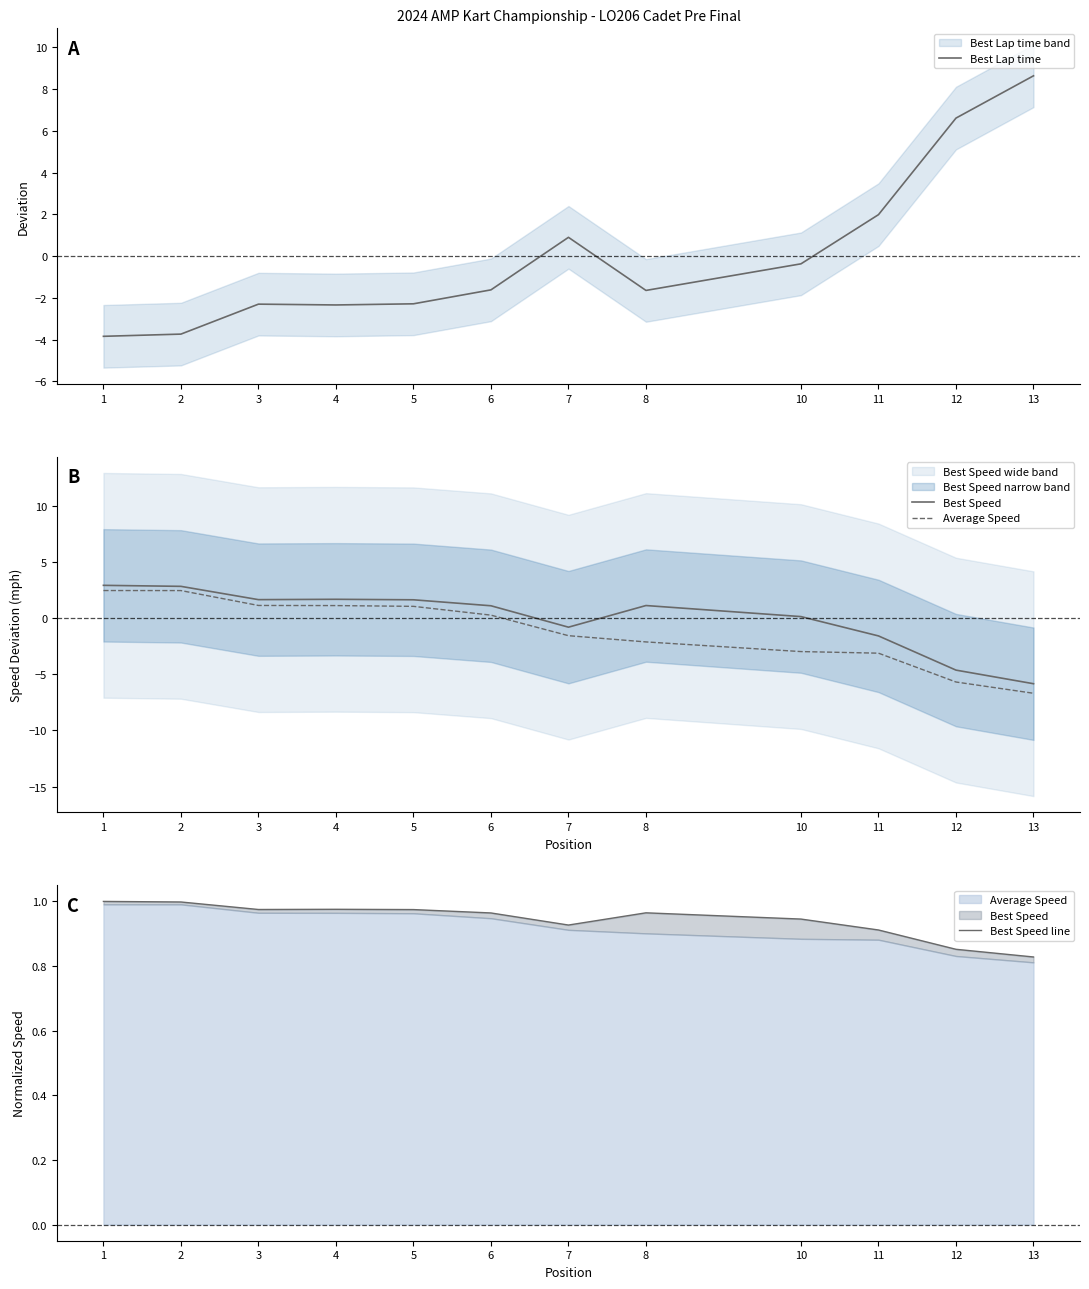

Which label corresponds to the largest value in the chart?

13